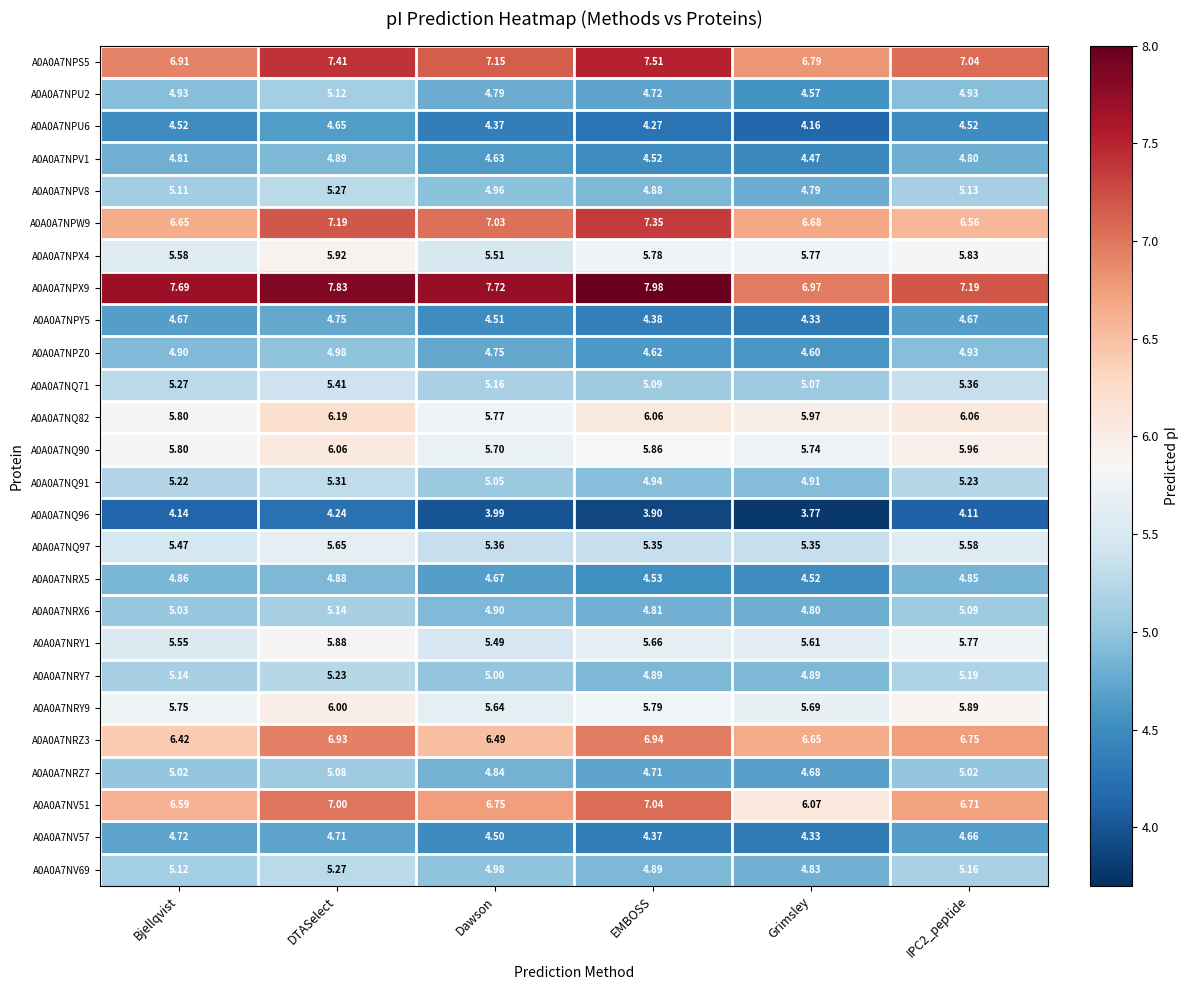

What is the spread (max minus min) of values at Grimsley?

3.2